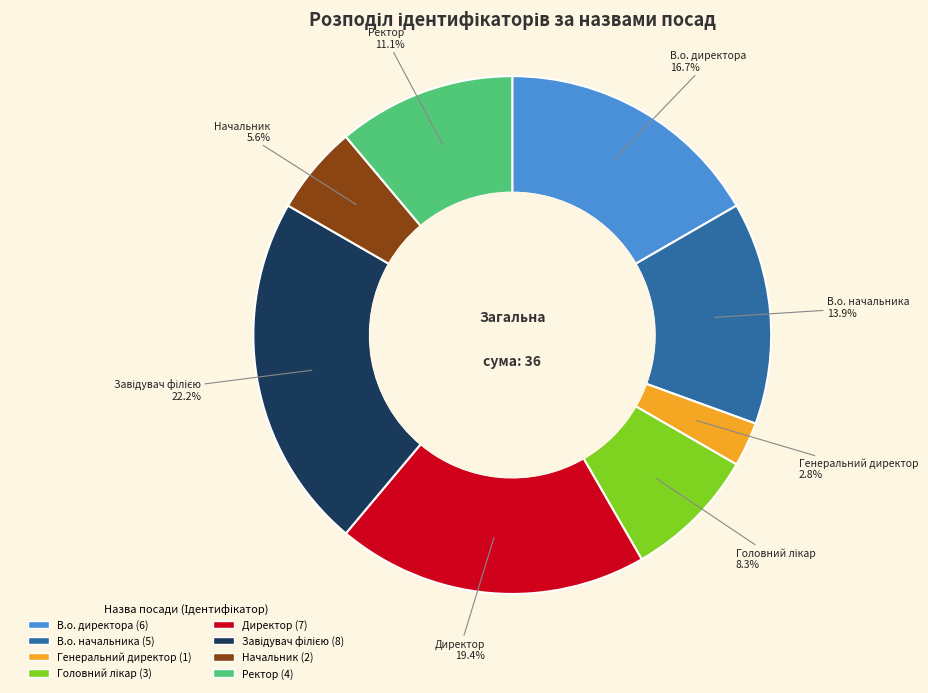

Approximately how many times larger is the value at Ректор compared to В.о. начальника?

0.8